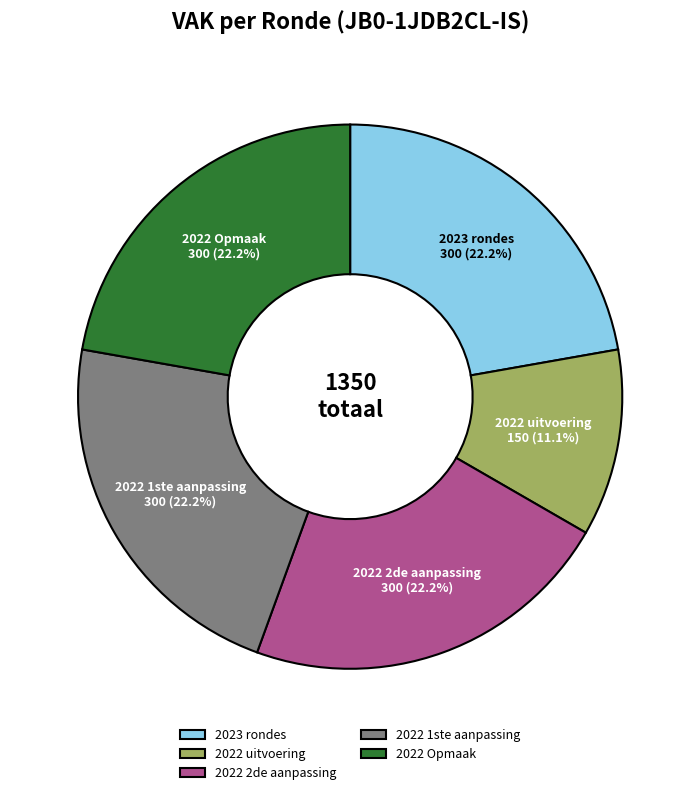

Approximately how many times larger is the value at 2023 rondes compared to 2022 Opmaak?

1.0